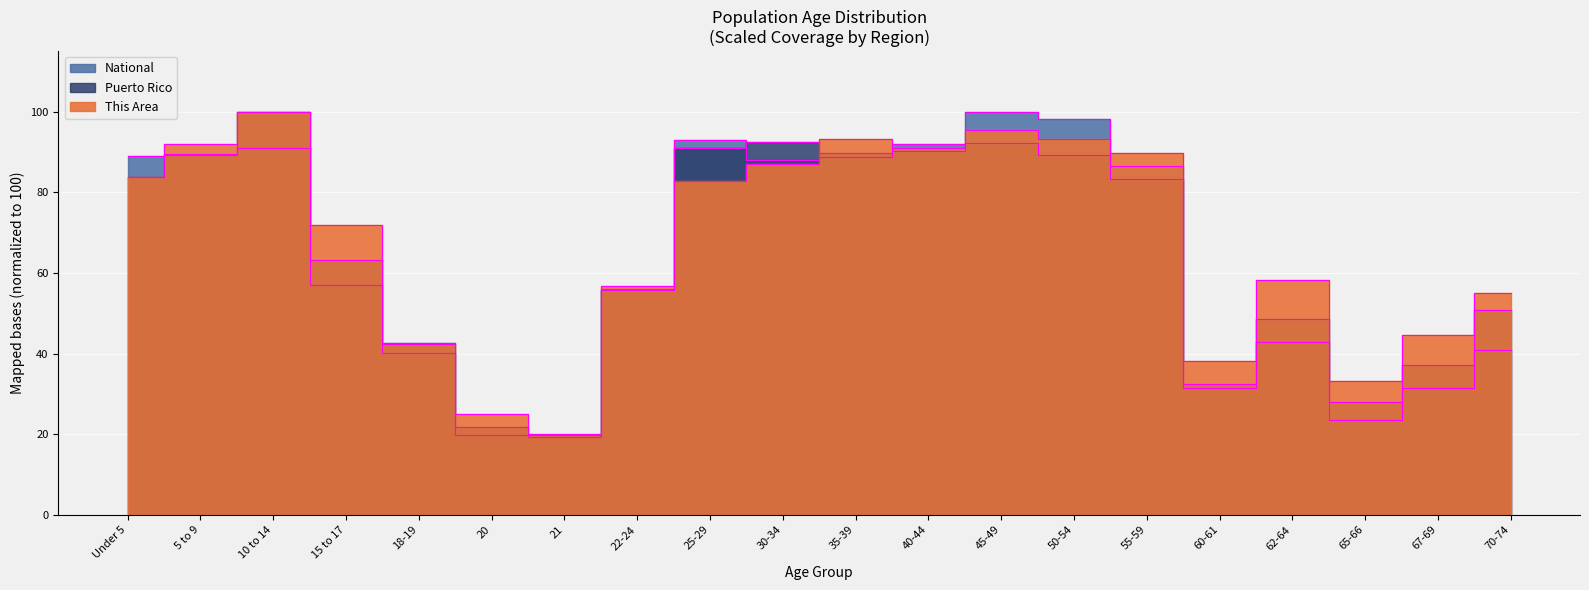

True or false: National and Puerto Rico intersect in this chart.

True